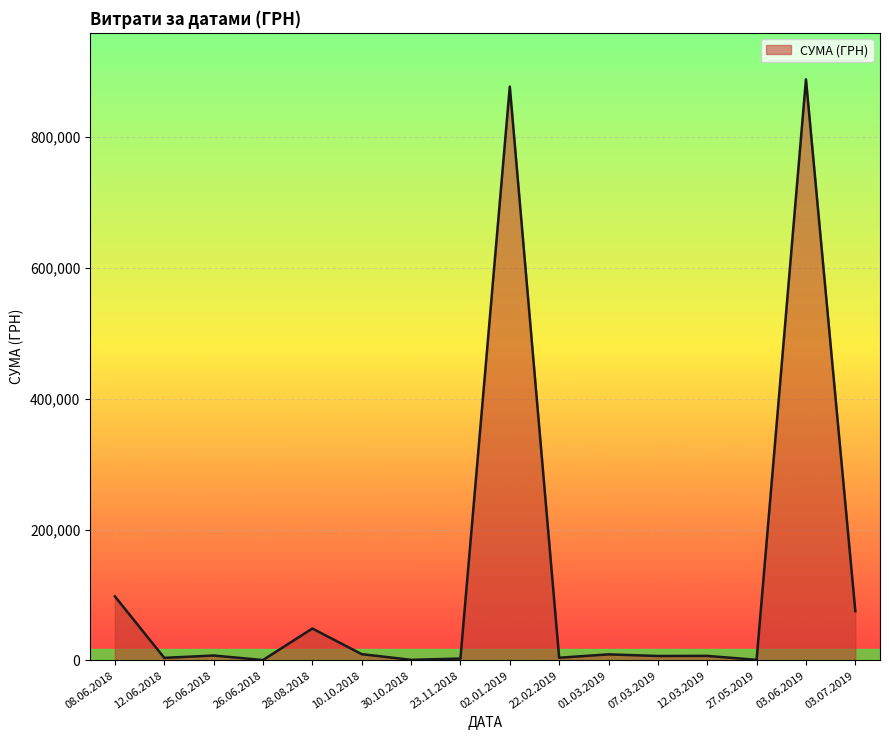

How many categories are shown in the chart?

16